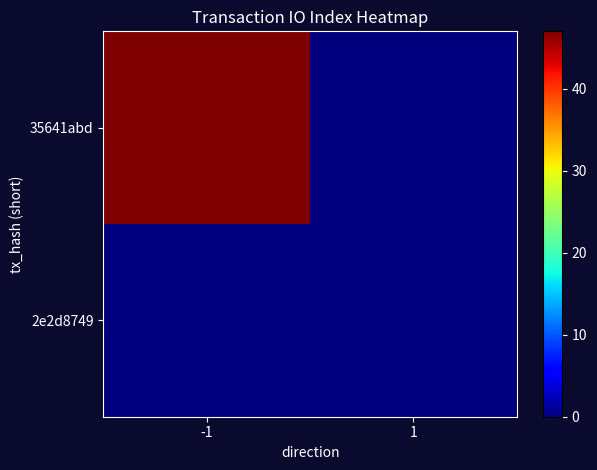

Which series has the largest range (max minus min)?

35641abd